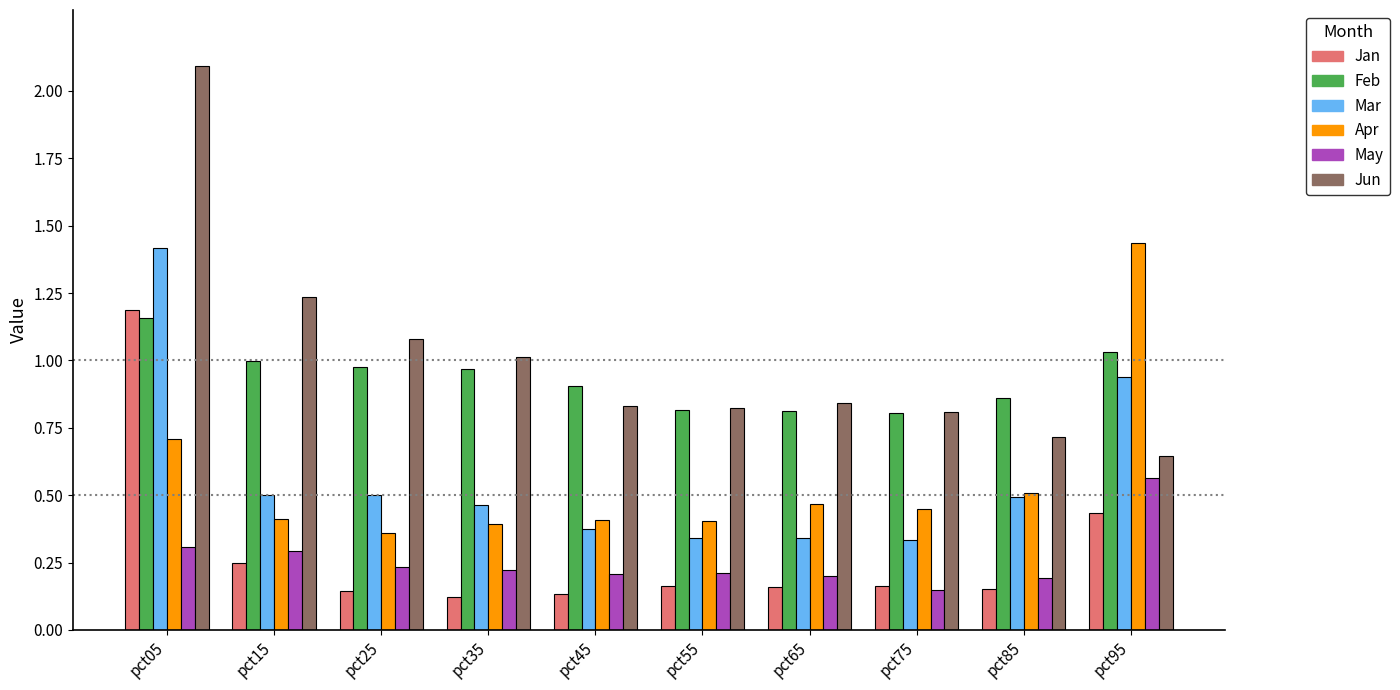

What is the difference between the maximum and minimum values in the Apr series?

1.1